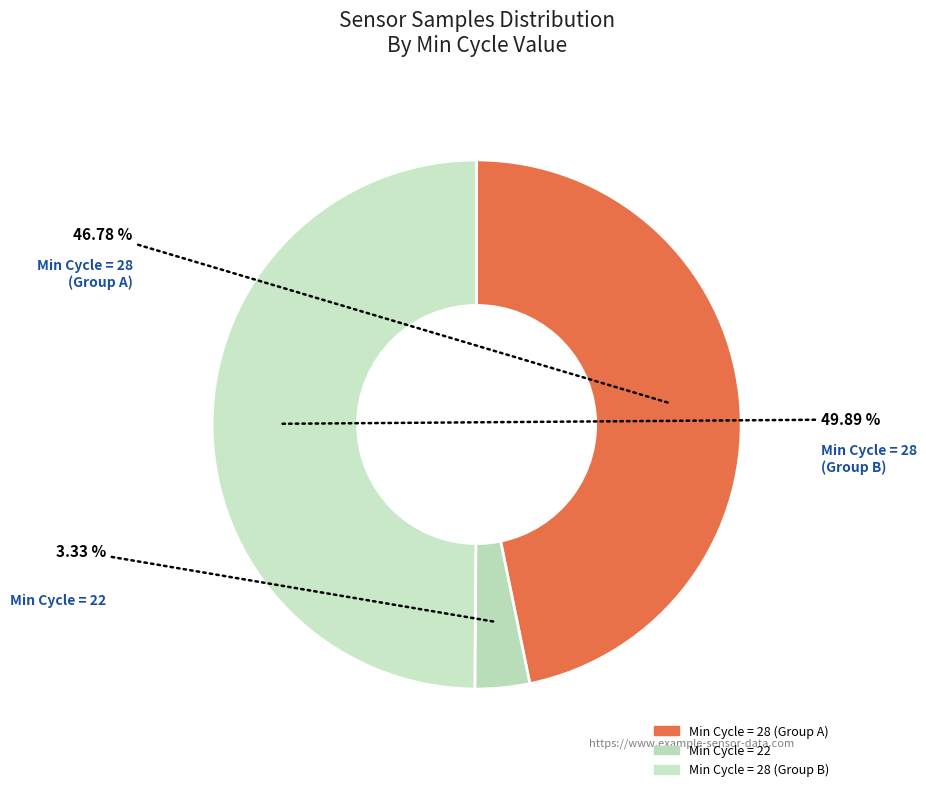

How many segments does this pie chart have?

3